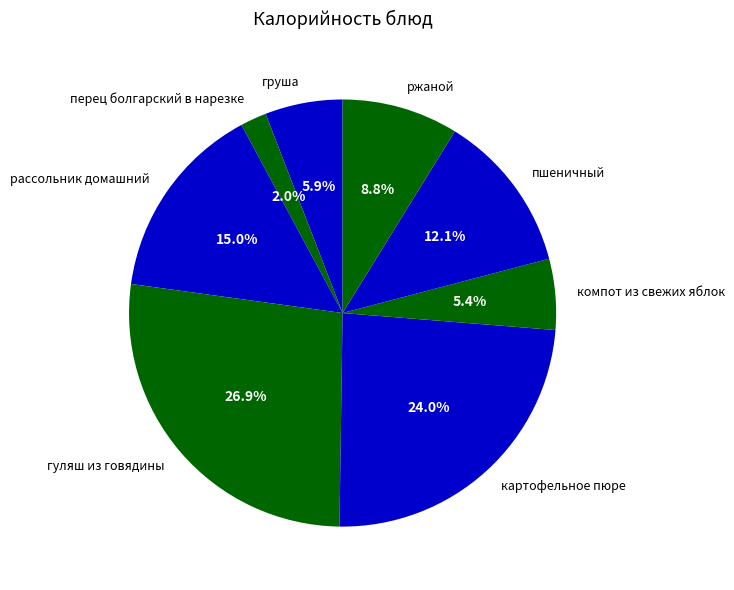

Which slice is the largest?

гуляш из говядины